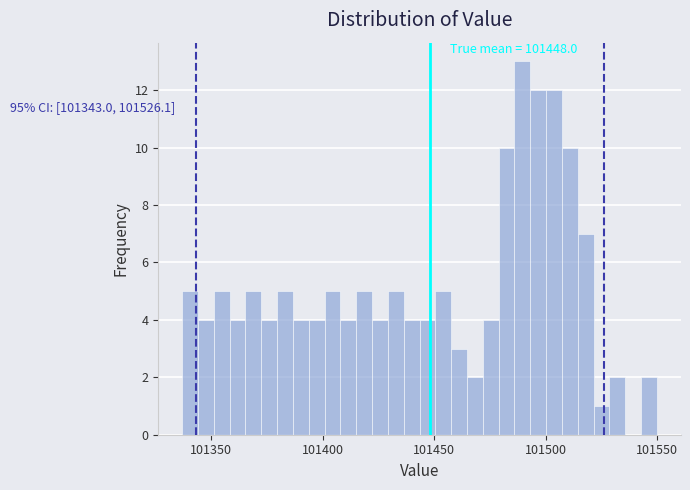

Read against the x-axis, roughly where is the centre of the tallest bar?

101490